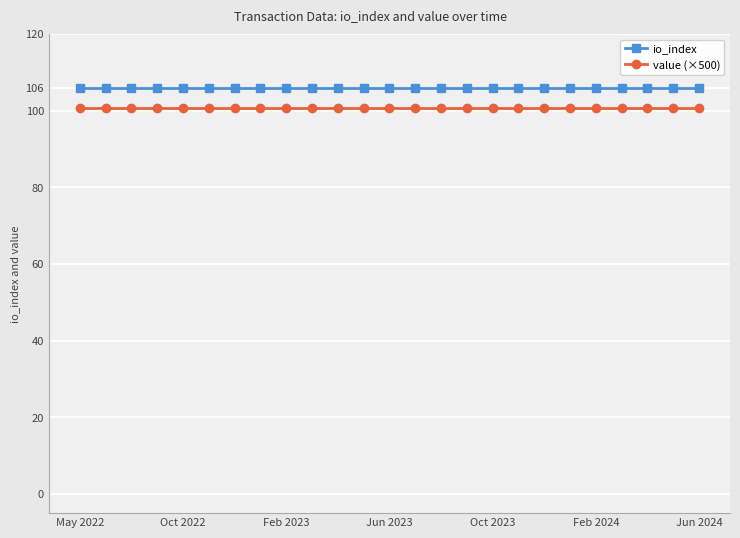

What is the highest value of the io_index series?

106.0